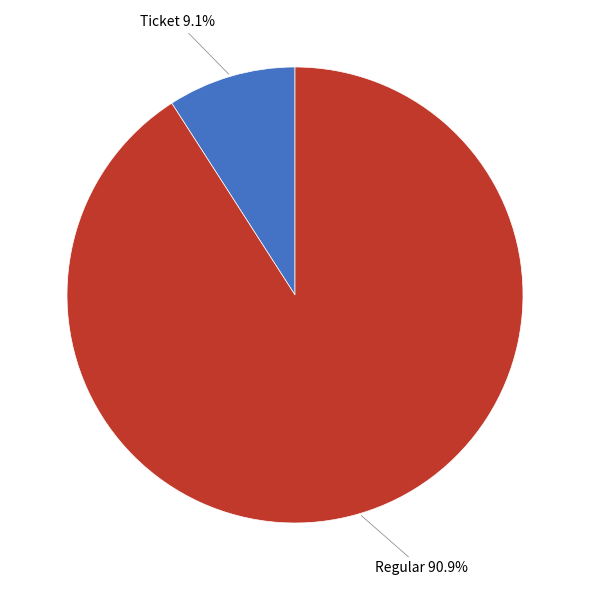

Do Regular and Ticket together represent more than half of the pie?

Yes